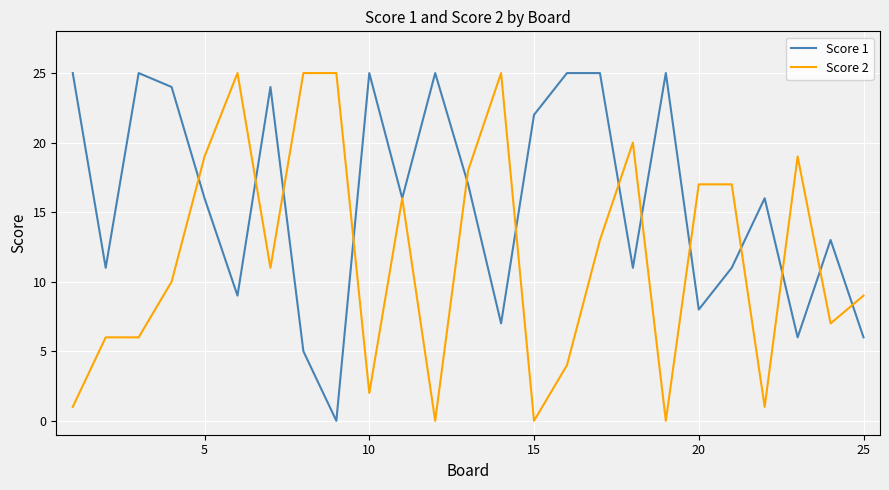

What is the sum of all Score 2 values?

296